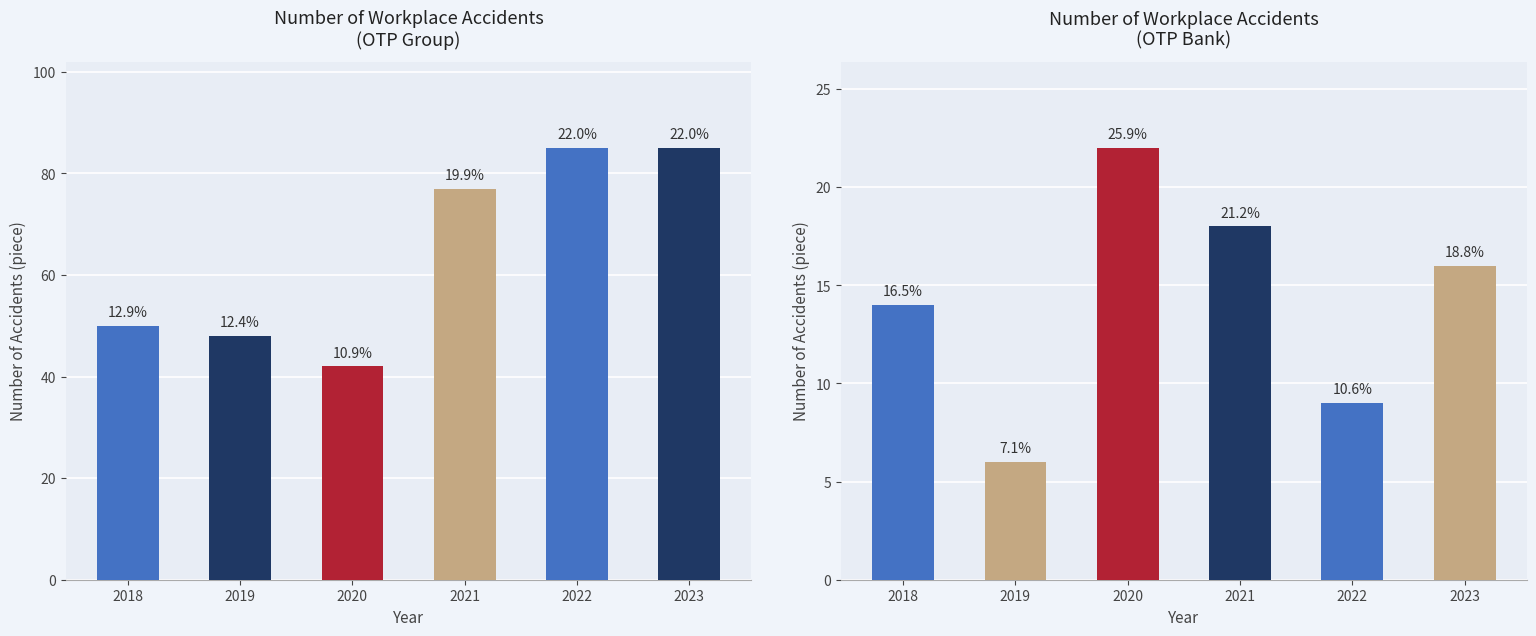

What is the average value of the OTP Group series?

64